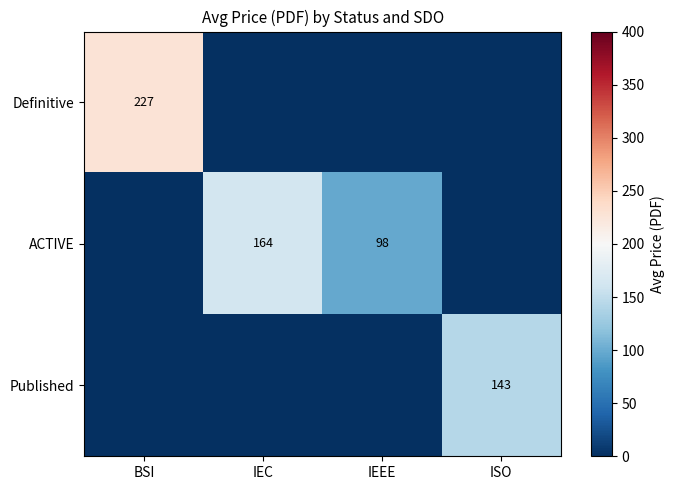

Which has a higher value, IEC or ISO?

IEC